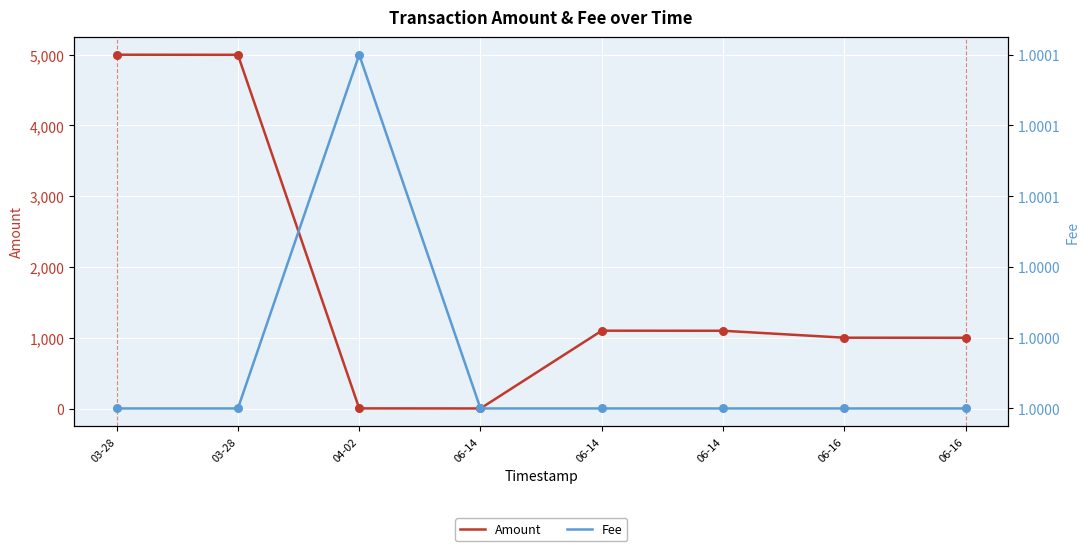

At how many categories does at least one series exceed 348?

6